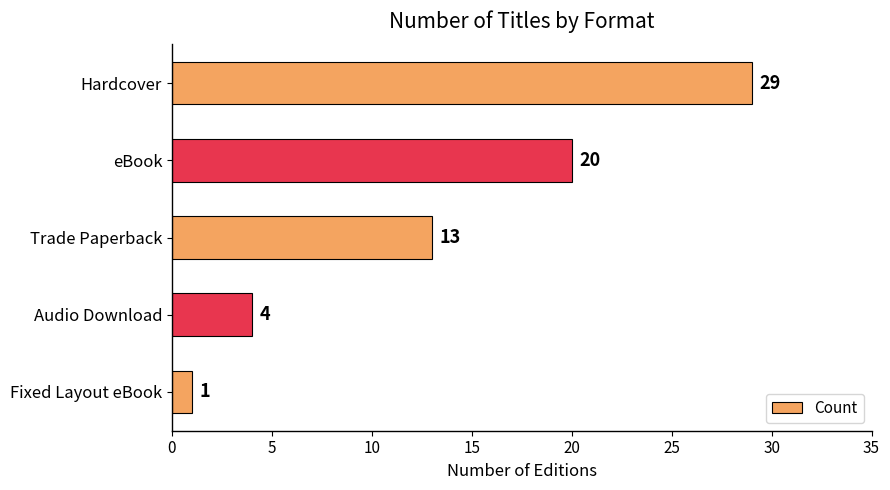

What is the ratio of the value at eBook to the value at Trade Paperback?

1.5